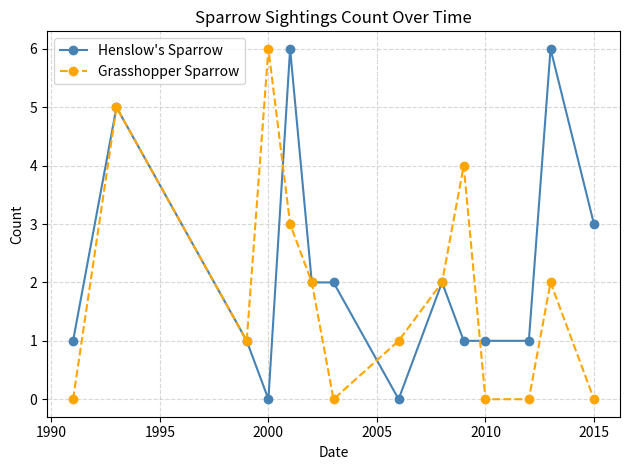

True or false: Grasshopper Sparrow has more than 2 interior local peaks.

True